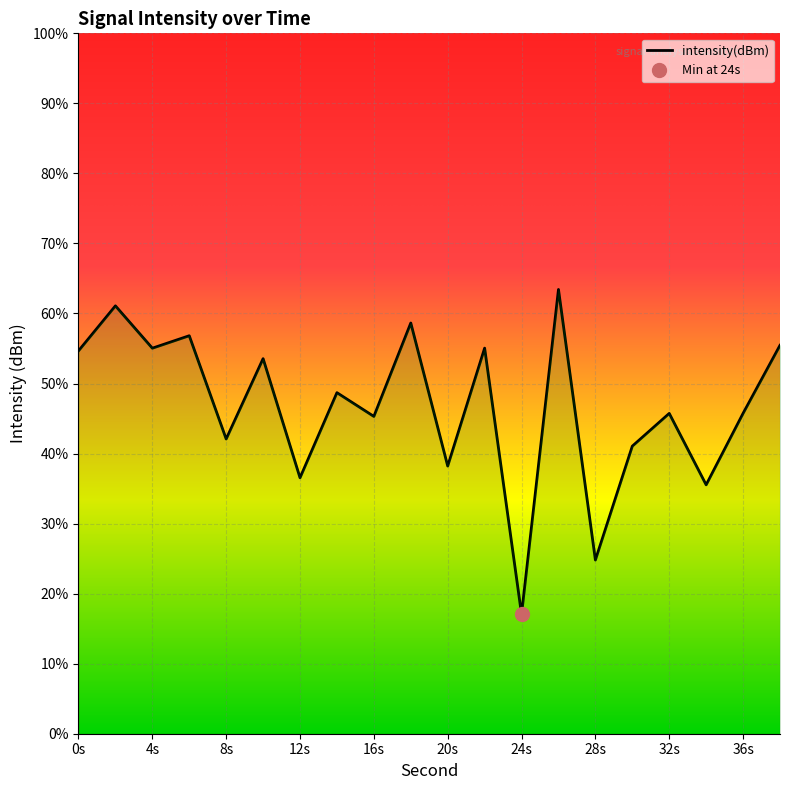

How many categories are shown in the chart?

20